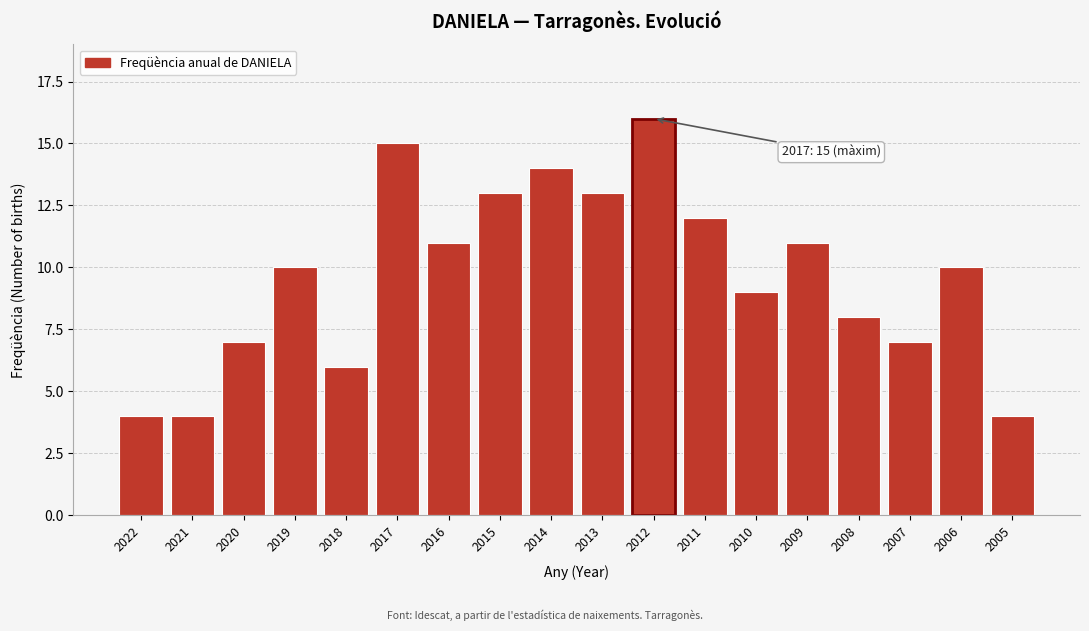

Reading left to right, list all the values displayed in this chart.

2022=4	2021=4	2020=7	2019=10	2018=6	2017=15	2016=11	2015=13	2014=14	2013=13	2012=16	2011=12	2010=9	2009=11	2008=8	2007=7	2006=10	2005=4